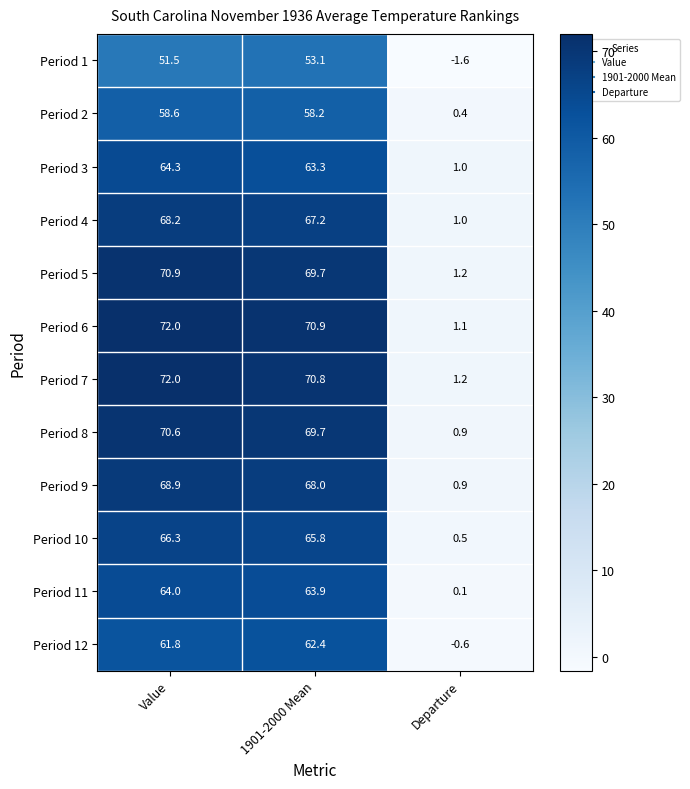

At which category is the sum across all series the highest?

Value